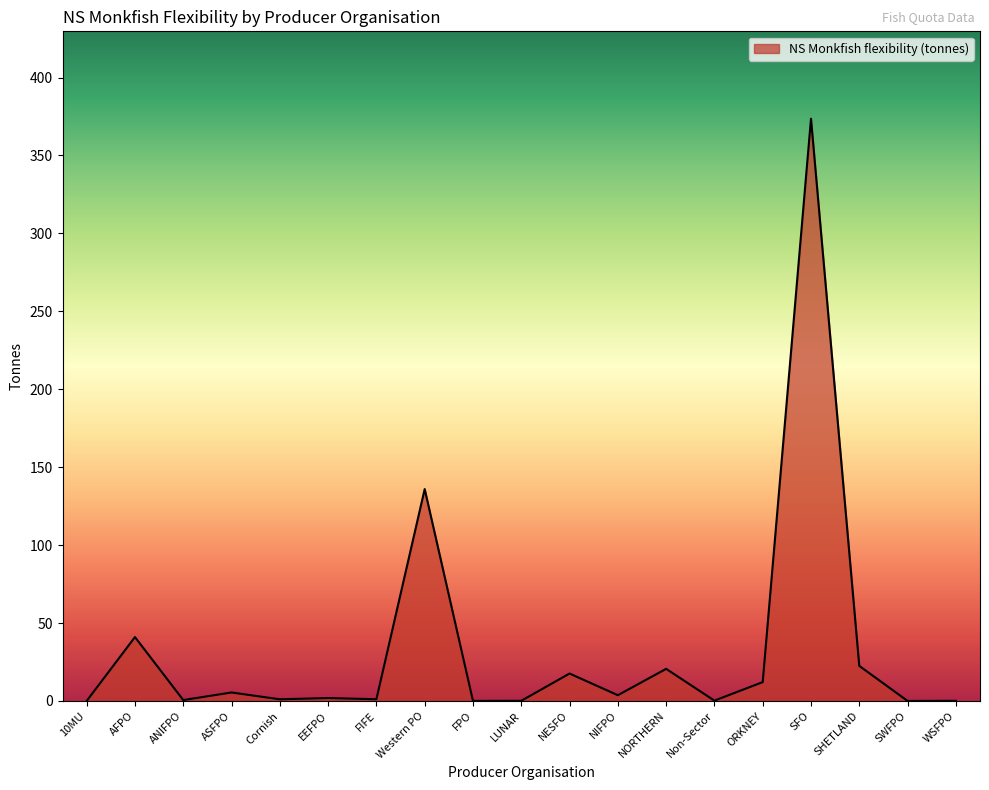

What is the difference between the maximum and minimum values?

373.6